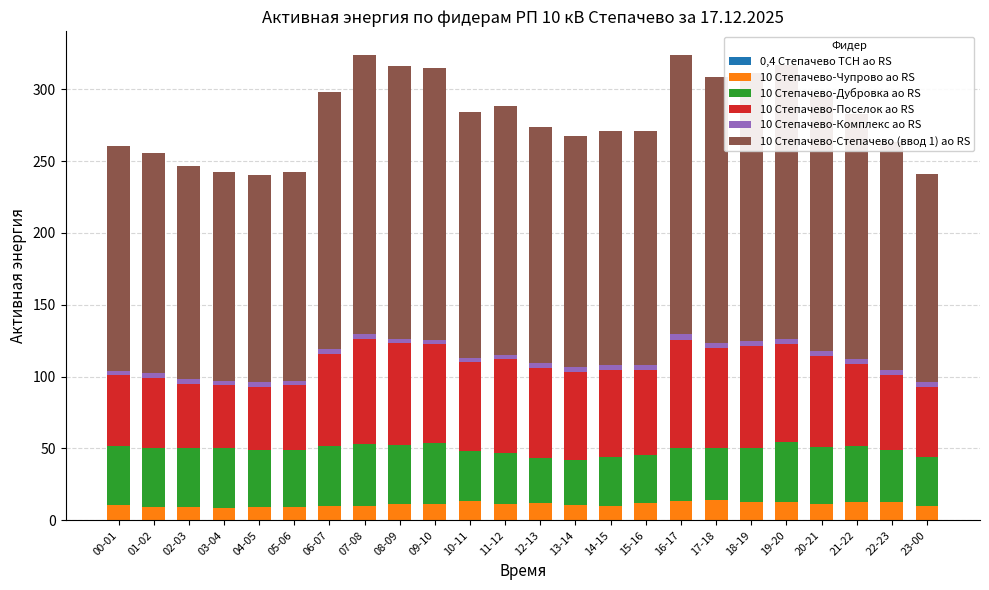

What is the difference between the maximum and minimum values in the 10 Степачево-Дубровка ао RS series?

12.2